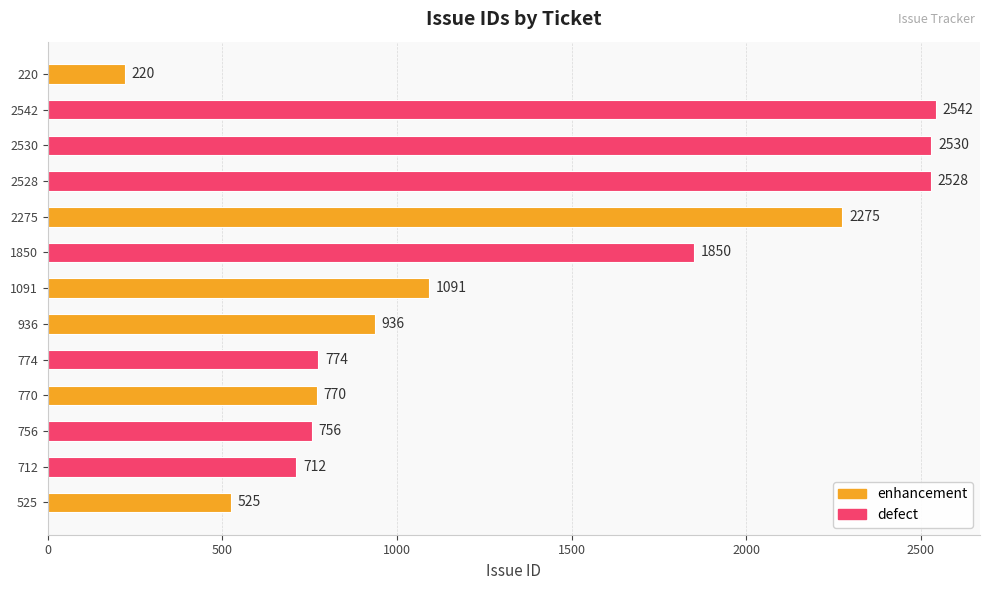

What is the greatest value displayed?

2542